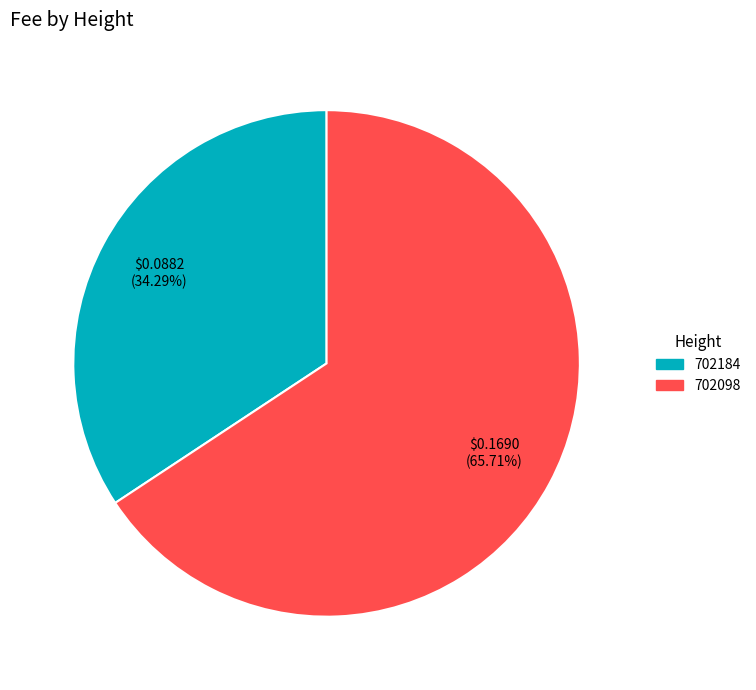

To the nearest percent, what is the average slice percentage?

50%